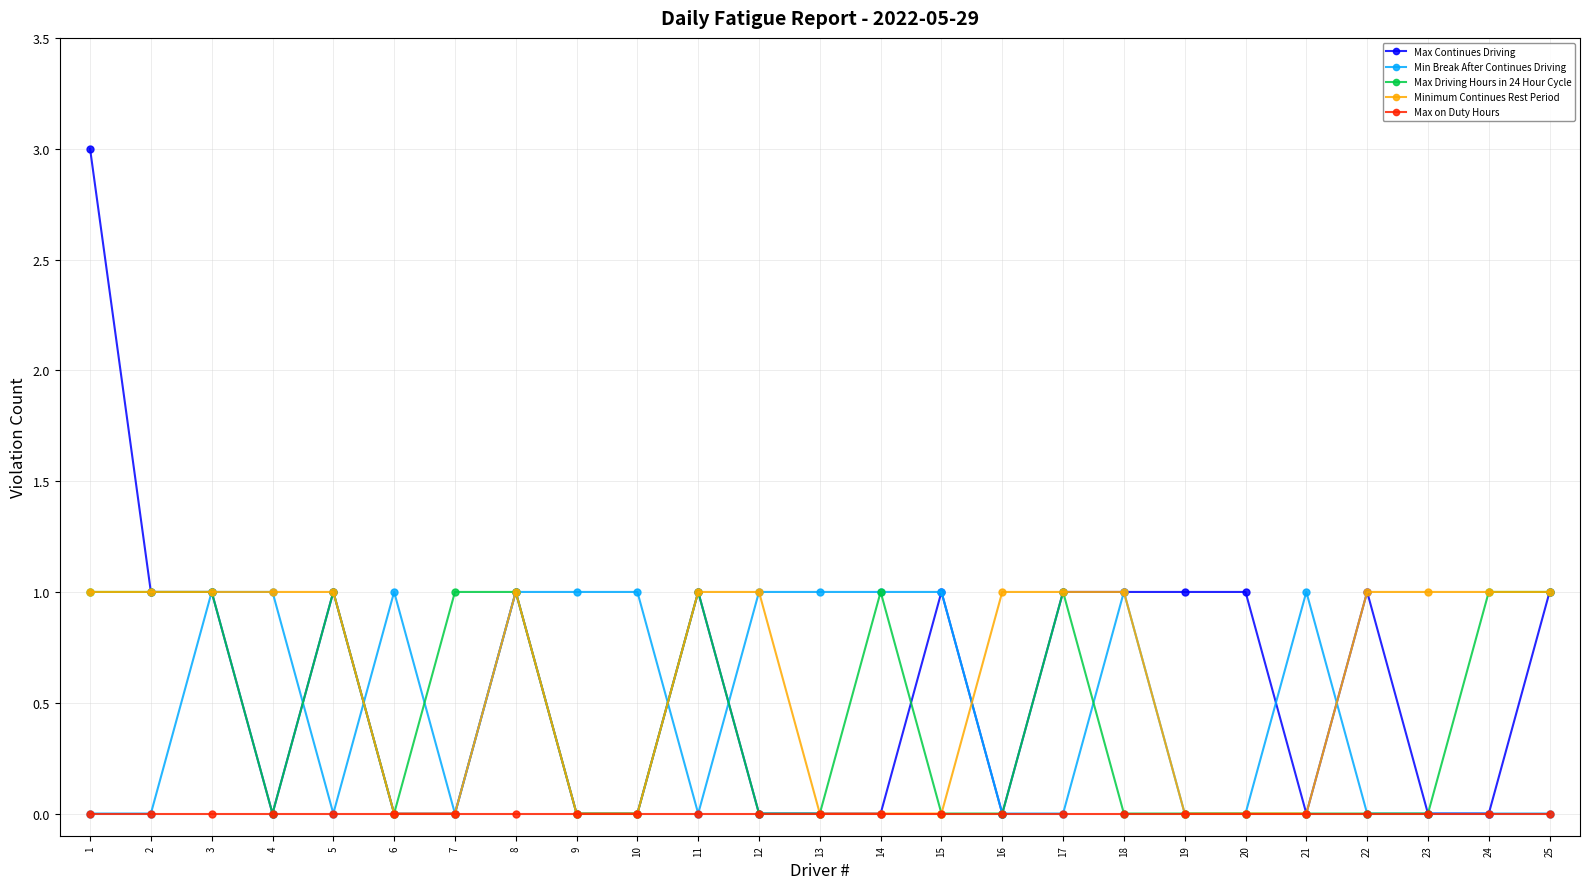

Is the value of Max Driving Hours in 24 Hour Cycle at 2 greater than the value of Min Break After Continues Driving at 17?

Yes